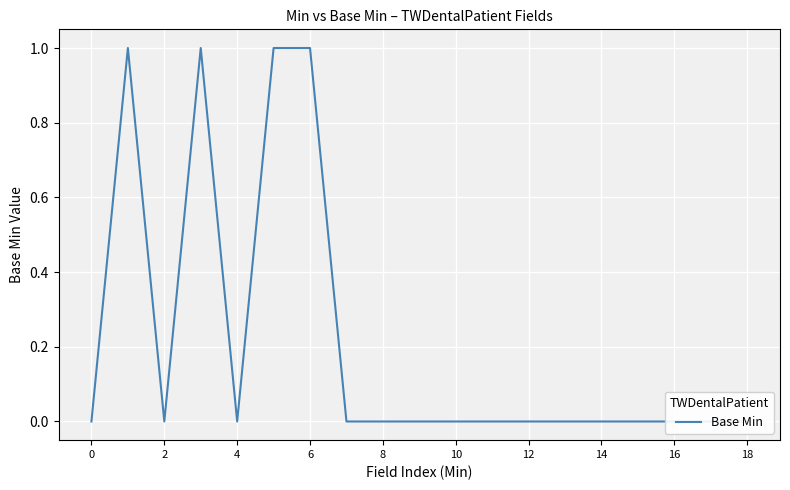

True or false: the data shows 0 at 11.

True